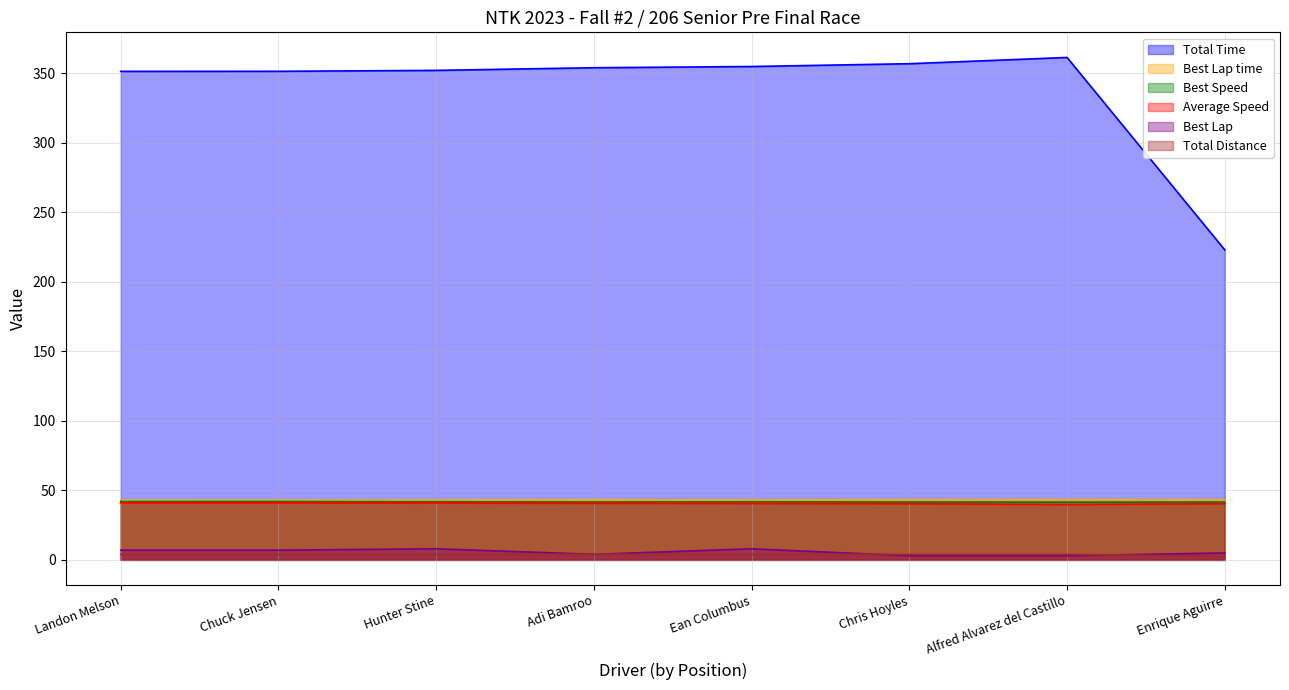

Where does the Total Time series first go above 353?

Adi Bamroo